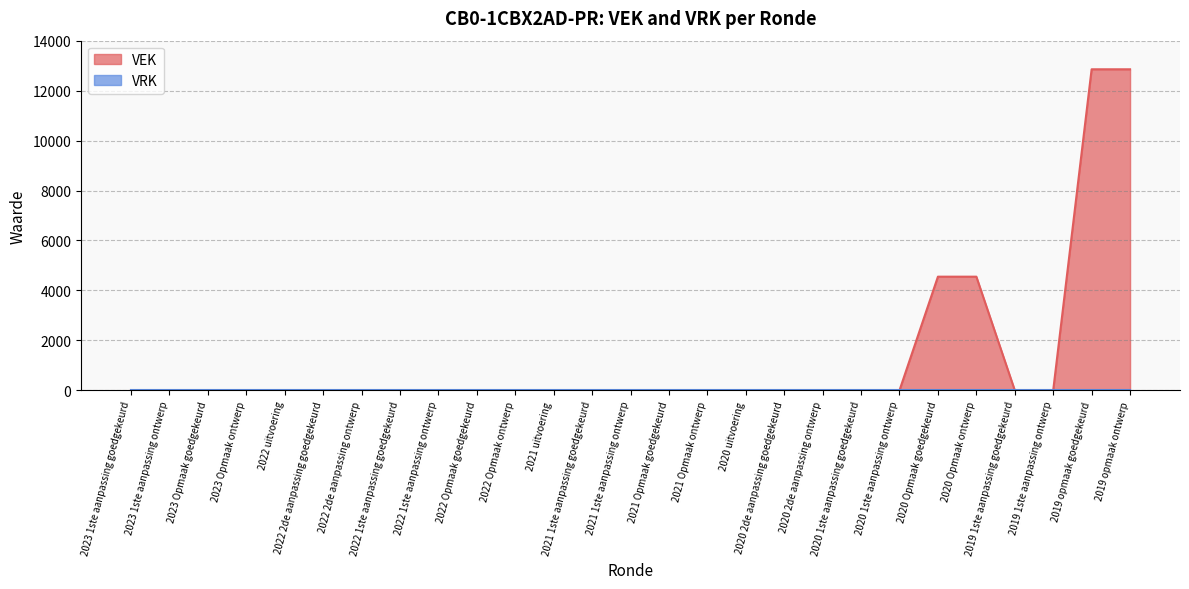

At which category does the chart reach its minimum across all series?

2023 1ste aanpassing goedgekeurd